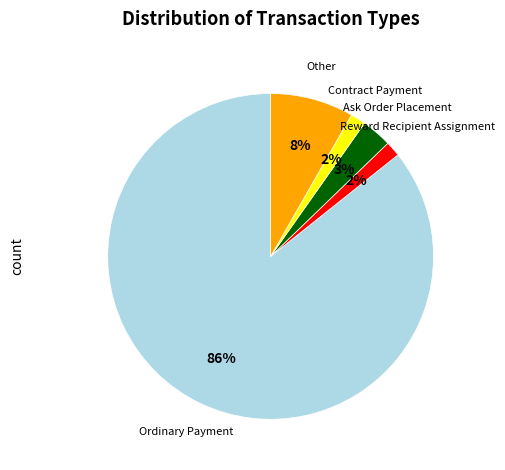

Does any single category account for the majority?

Yes